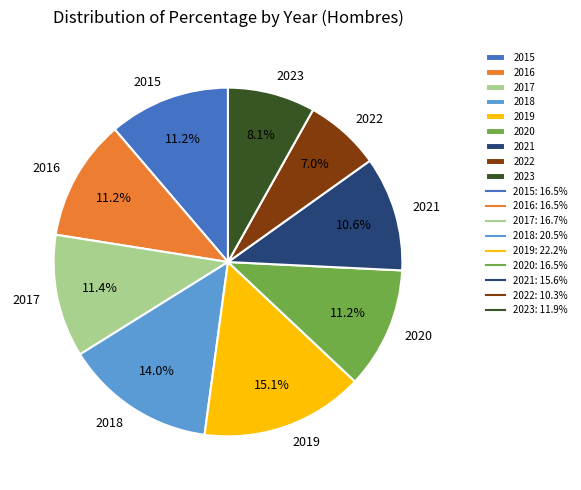

To the nearest percent, what portion does 2019 represent?

15%